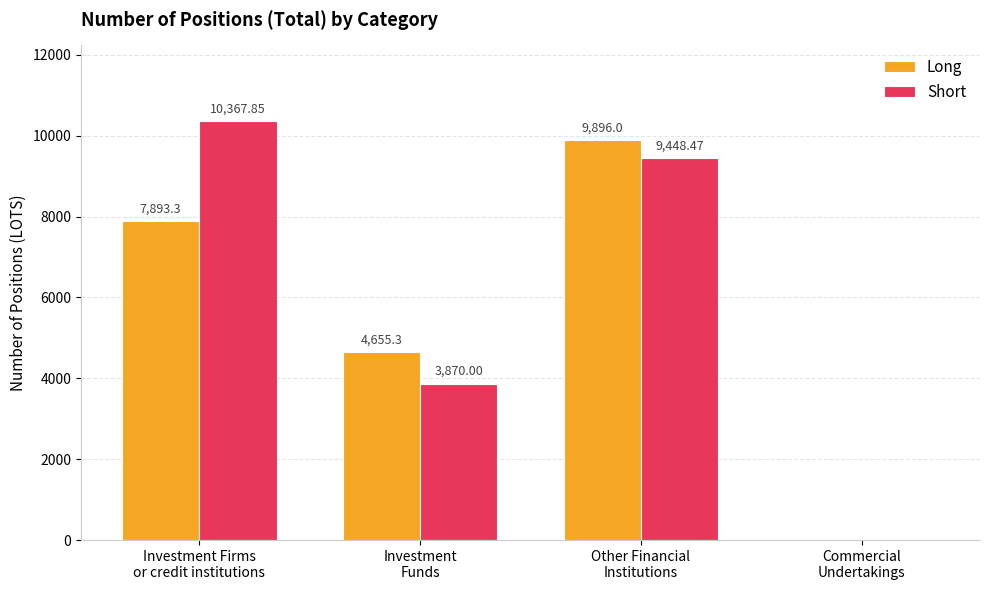

How many distinct data groups are displayed?

2